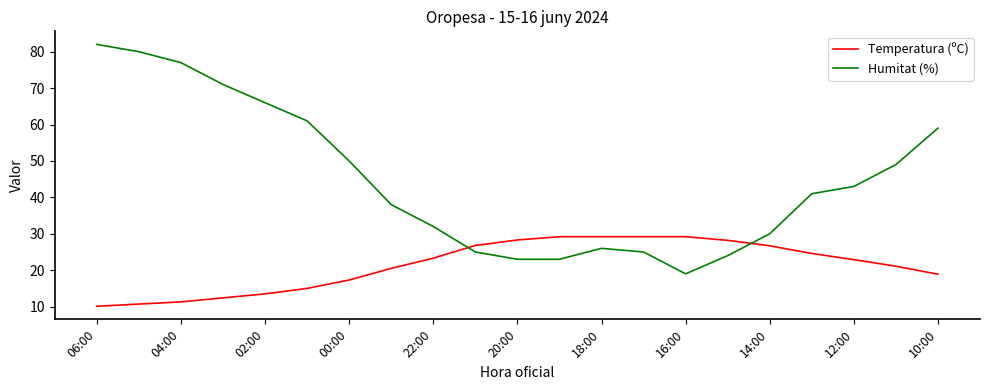

What is the highest value of the Humitat (%) series?

82.0